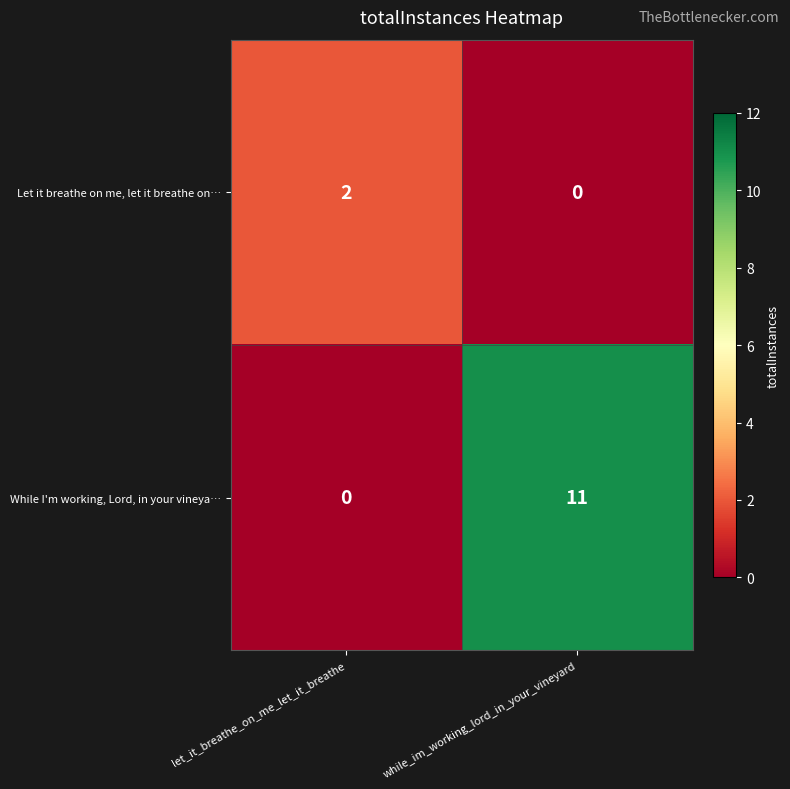

At which label does While I'm working, Lord, in your vineya… reach its minimum?

let_it_breathe_on_me_let_it_breathe